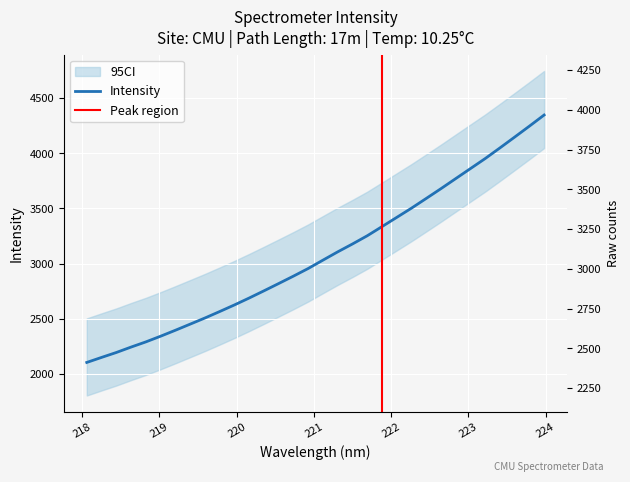

What is the change in value from 218.442 to 221.6902?

+1059.1